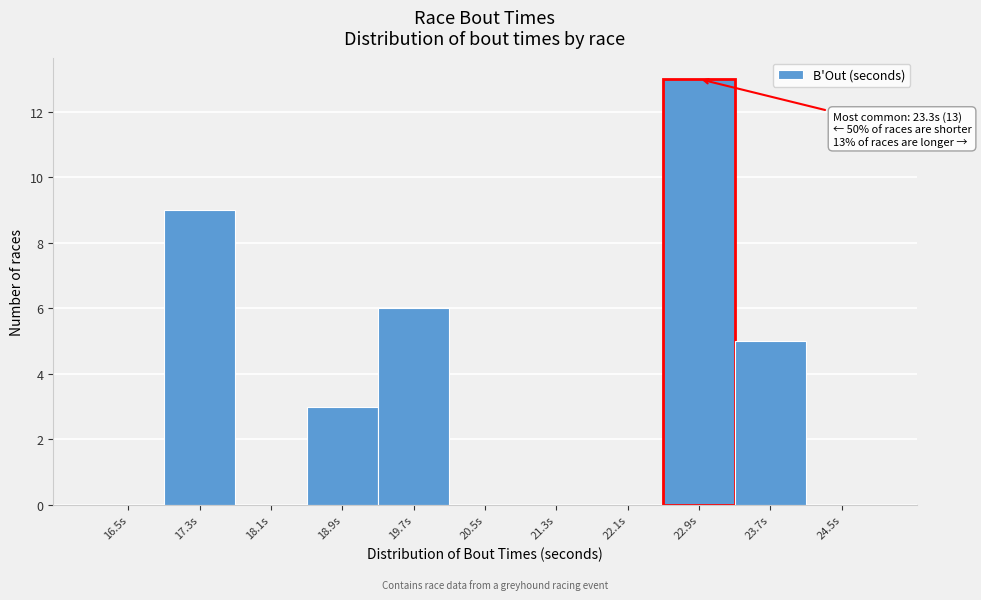

Reading right to left, list all the values displayed in this chart.

24.5s=0	23.7s=5	22.9s=13	22.1s=0	21.3s=0	20.5s=0	19.7s=6	18.9s=3	18.1s=0	17.3s=9	16.5s=0